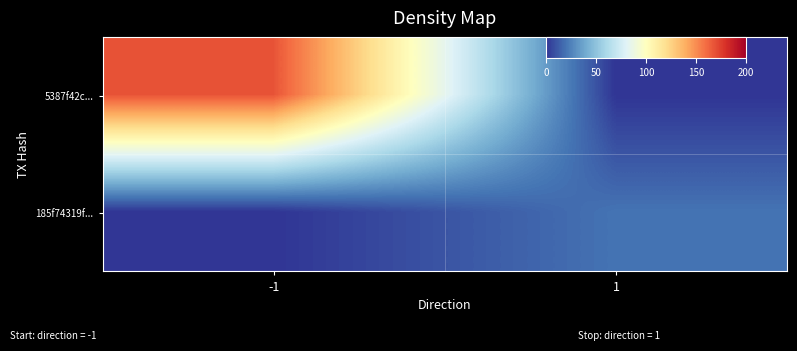

Reading right to left, transcribe all the data shown in this chart.

5387f42c...: 1=0	-1=168
185f74319f...: 1=20	-1=0